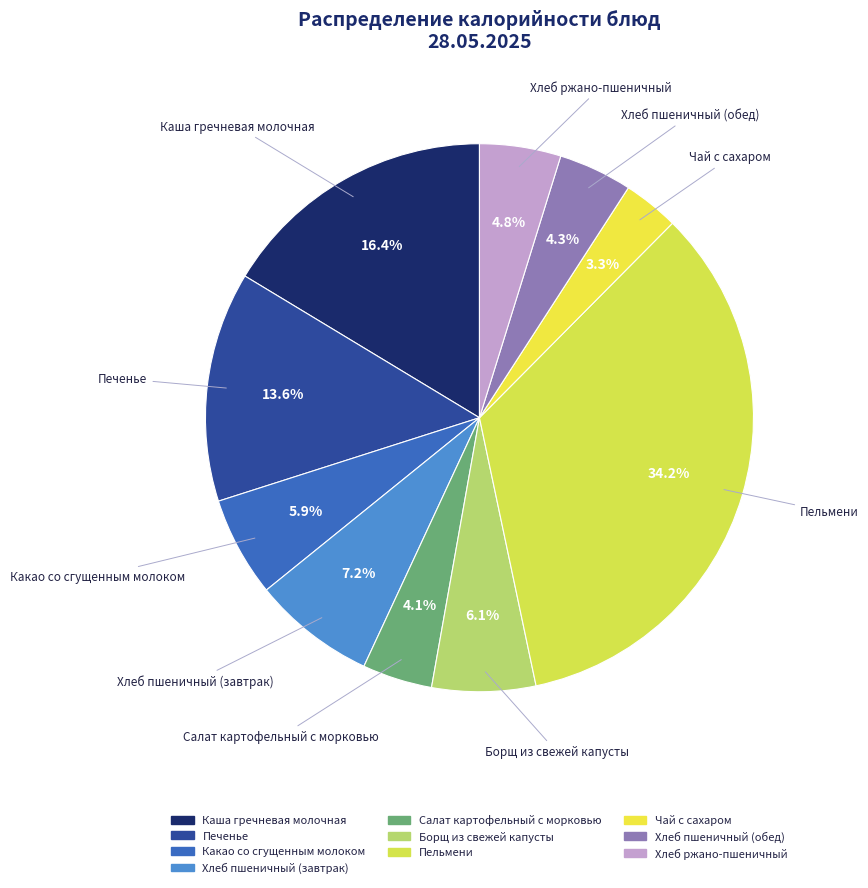

What portion of the pie excludes Какао со сгущенным молоком?

94.1%